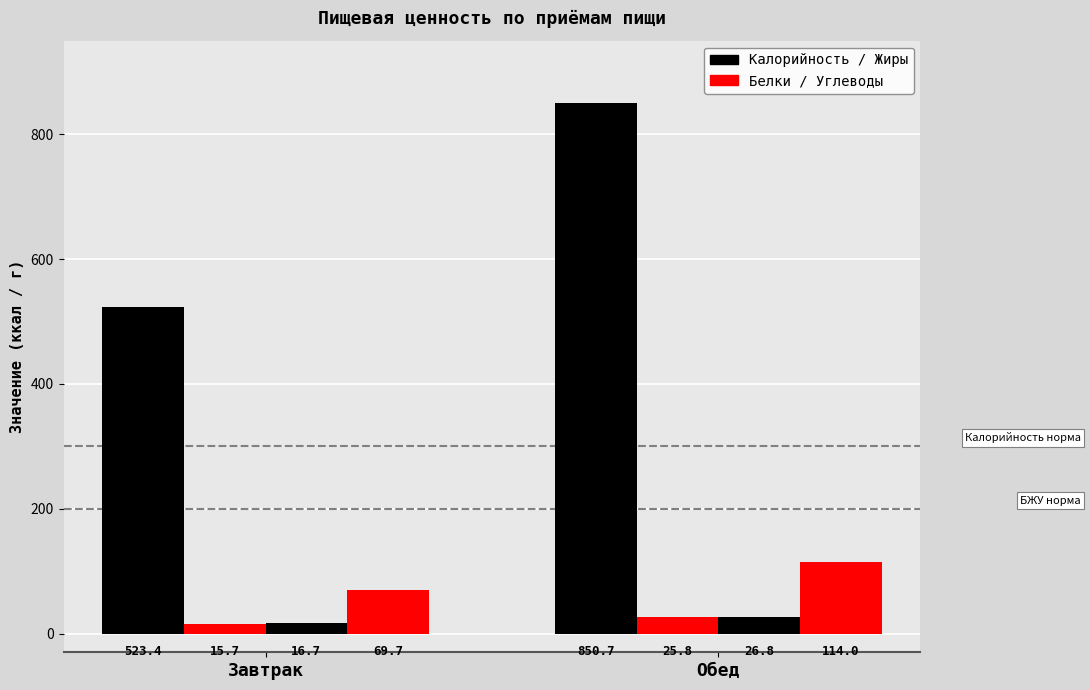

How many distinct data groups are displayed?

4